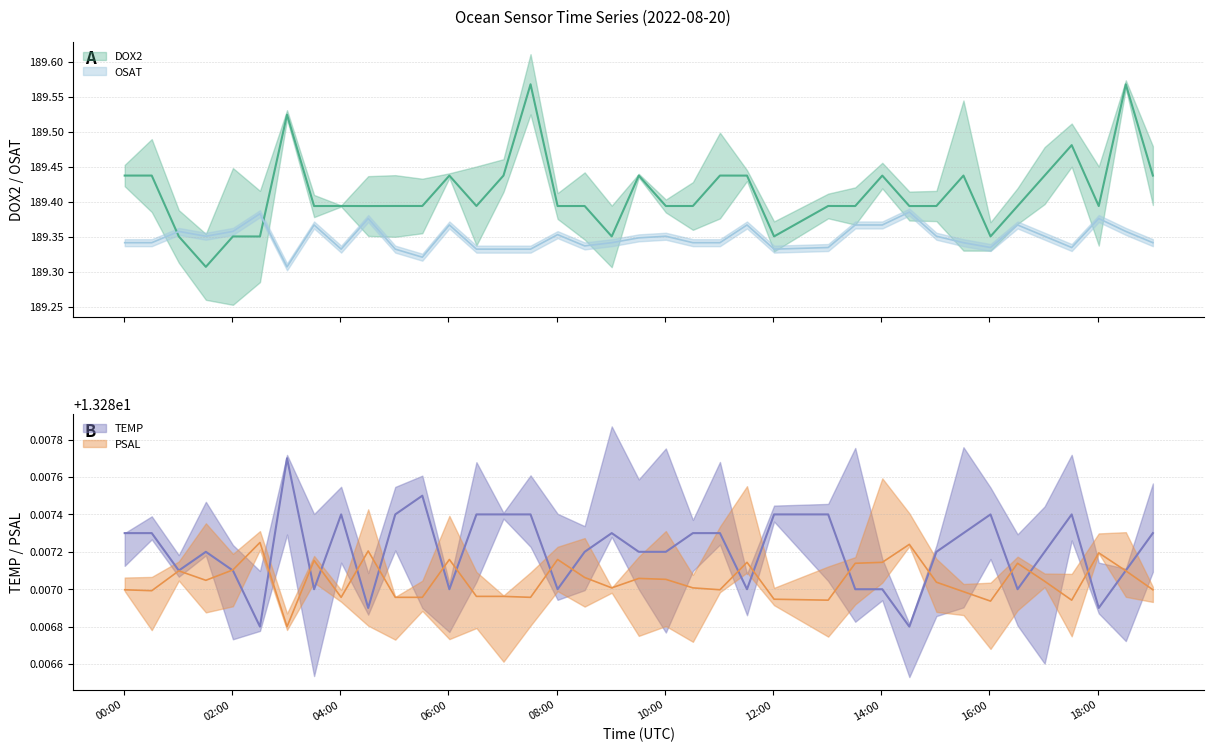

At which category does the chart reach its minimum across all series?

2022-08-20T03:01:12